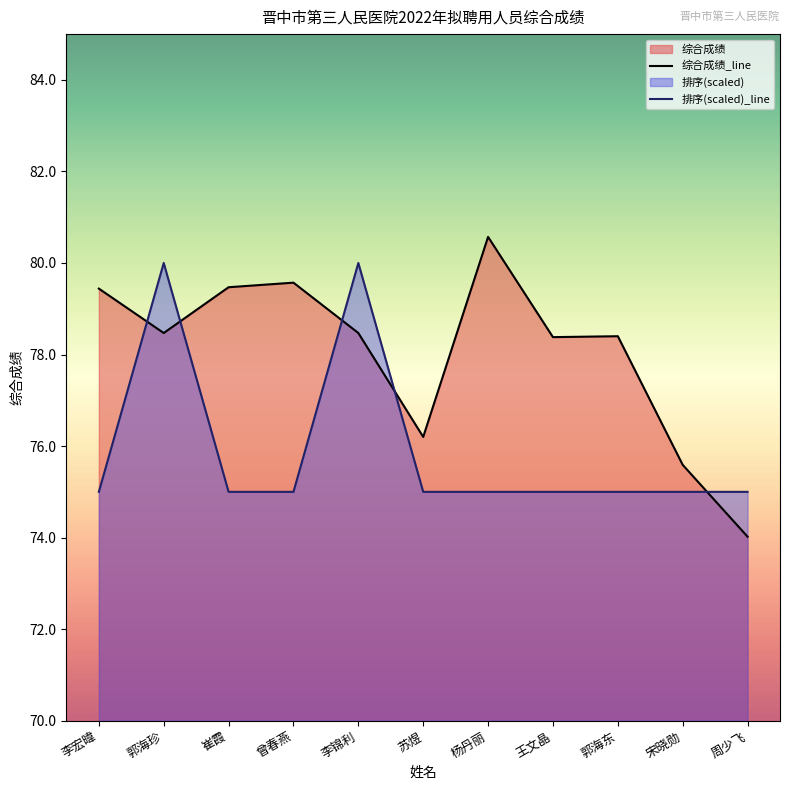

Between 宋晓勋 and 周少飞, which is larger?

宋晓勋